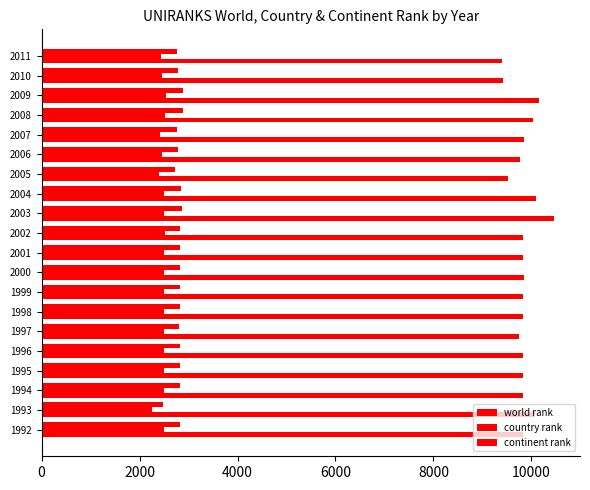

How many distinct data groups are displayed?

3